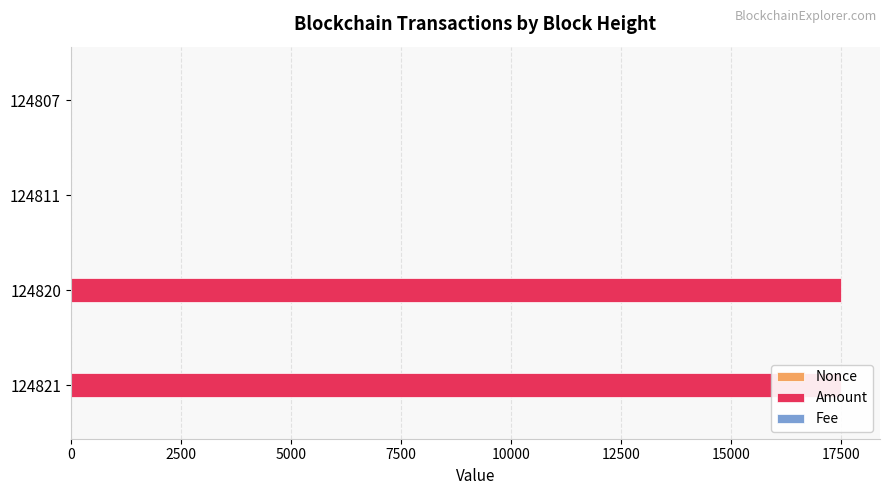

What is the sum of all Amount values?

35003.0